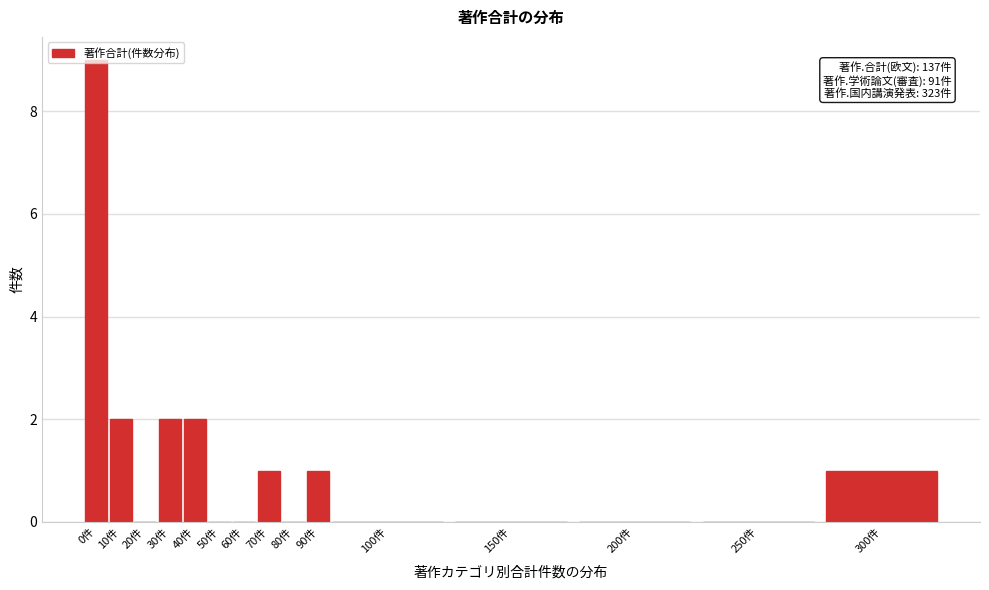

Between 80件 and 70件, which is larger?

70件